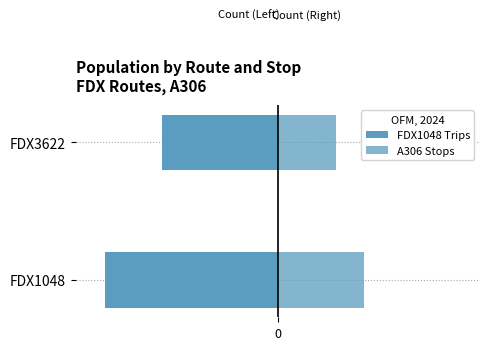

Reading left to right, list all the values displayed in this chart.

FDX1048 Trips: 0=-6	1=-4
A306 Stops: 0=3	1=2